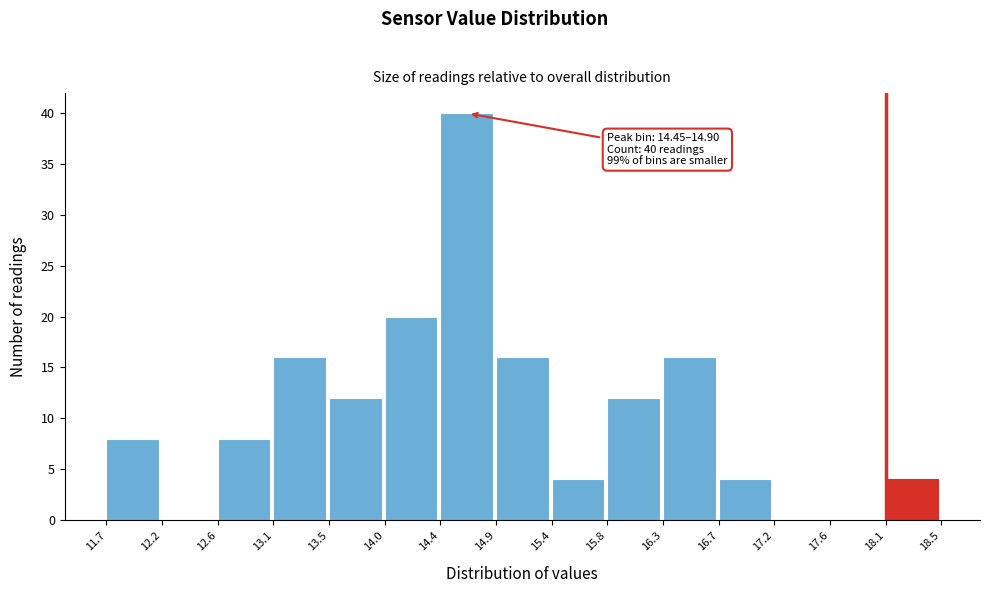

Over which range of the x-axis is the bar tallest?

14.4 to 14.9